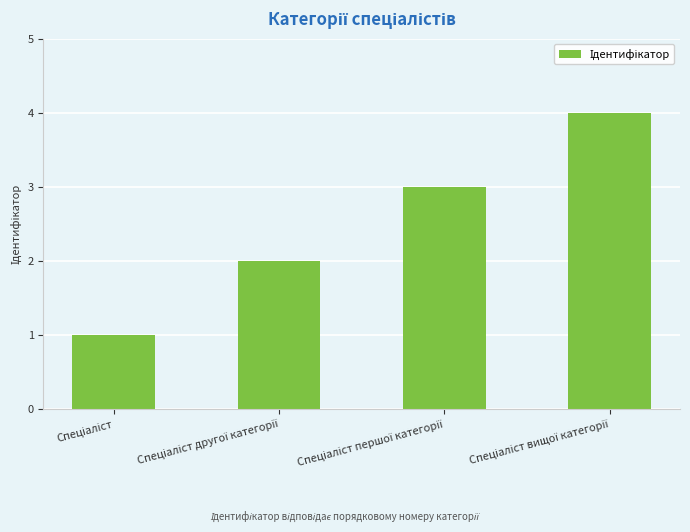

What is the maximum value shown in the chart?

4